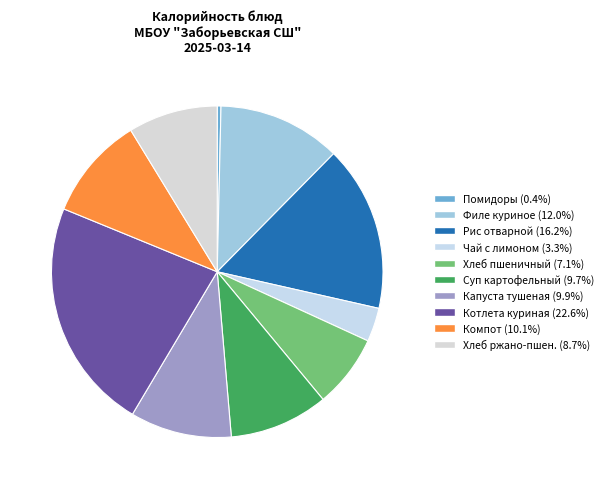

Rank the categories by value from highest to lowest.

Котлета куриная, Рис отварной, Филе куриное, тушеное в томатном соусе, Компот из сухофруктов, Капуста тушеная, Суп картофельный с мясными фрикадельками, Хлеб ржано-пшеничный, Хлеб пшеничный, Чай с сахаром и лимоном, Подгарнировка из свежих помидоров